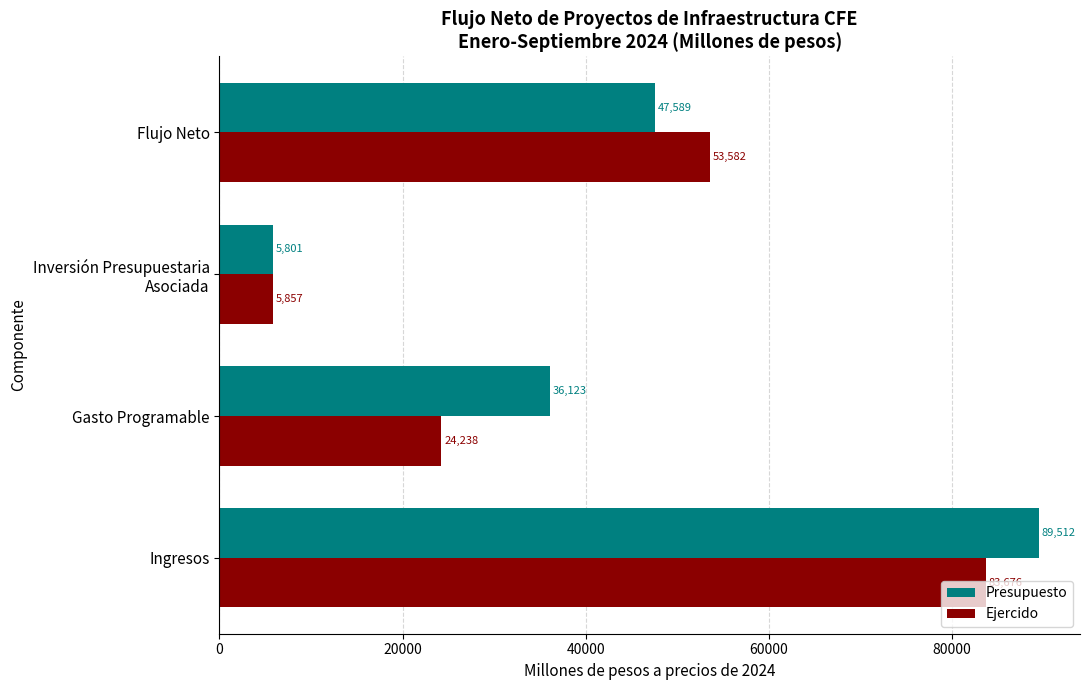

Which series has the largest total across all categories?

Presupuesto